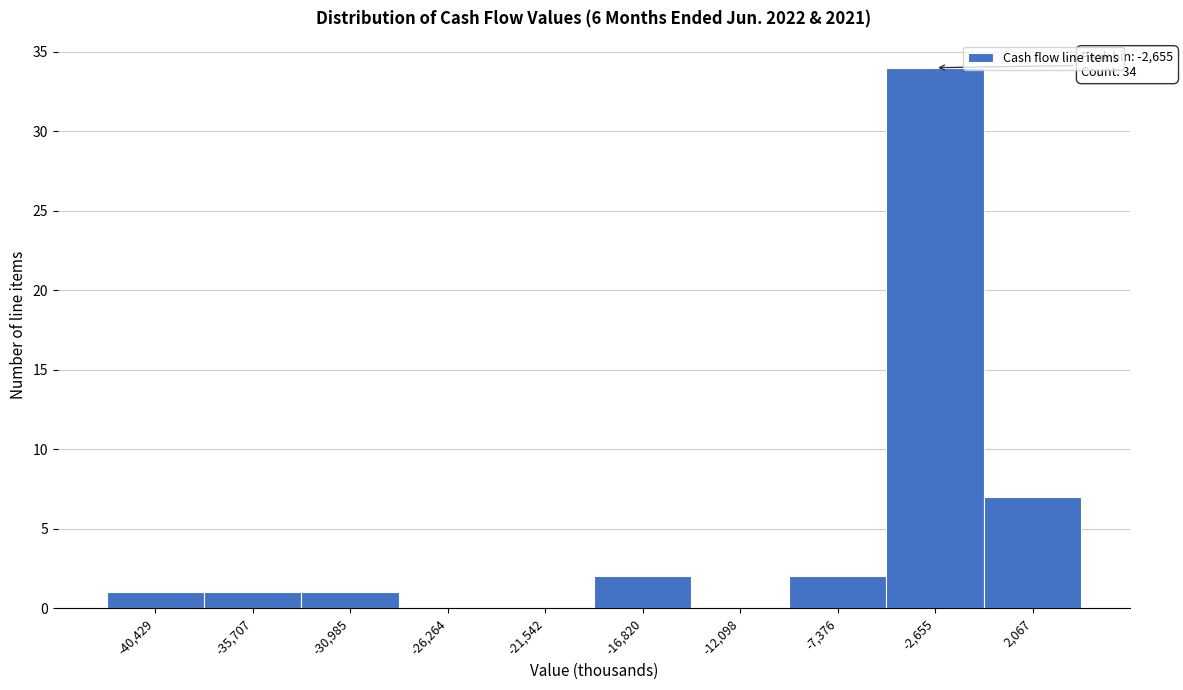

Reading left to right, extract all data points from this chart.

-40,429=1	-35,707=1	-30,985=1	-26,264=0	-21,542=0	-16,820=2	-12,098=0	-7,376=2	-2,655=34	2,067=7